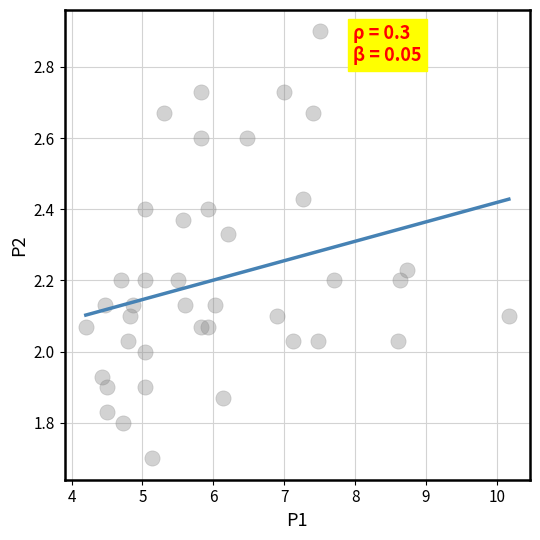

What is the range of Y values (max minus min)?

1.2